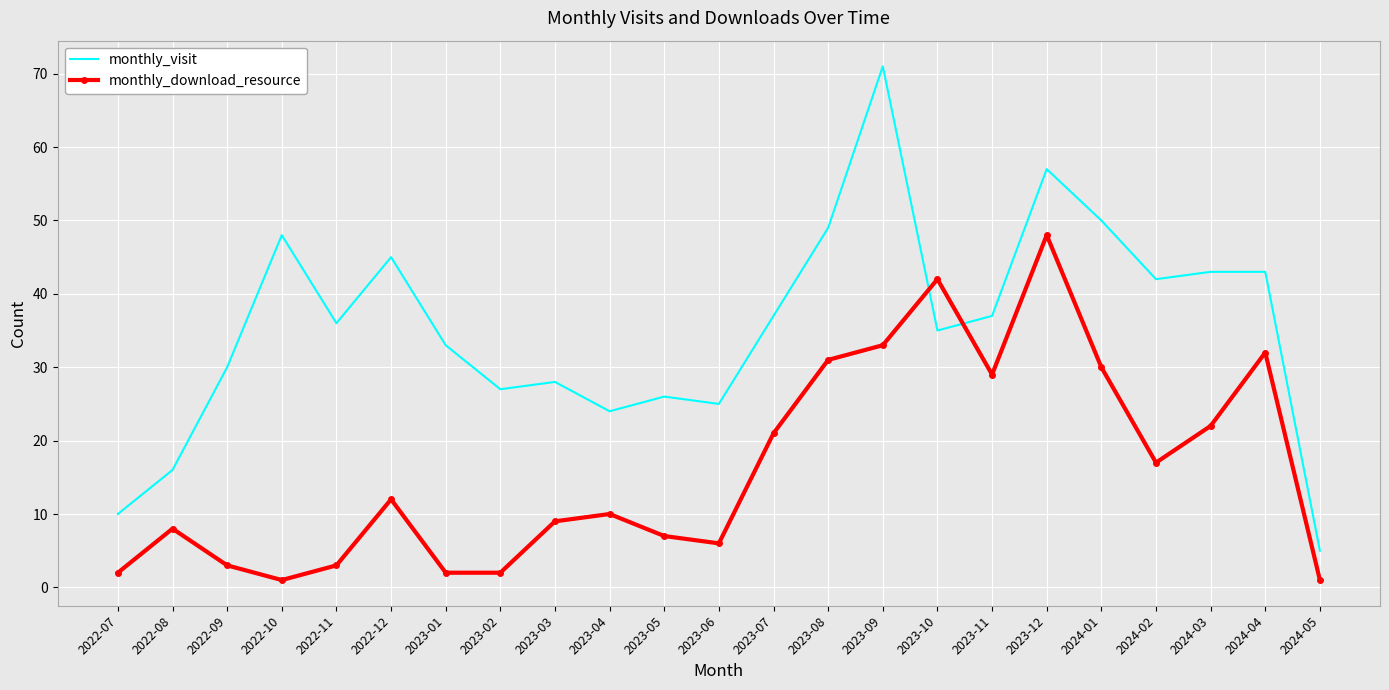

True or false: monthly_download_resource has a value of 20 at 2023-12.

False